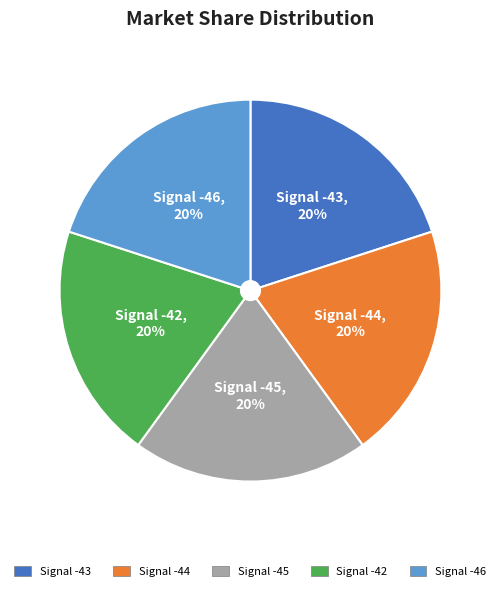

Approximately how many times larger is the value at Signal -42 compared to Signal -43?

1.0